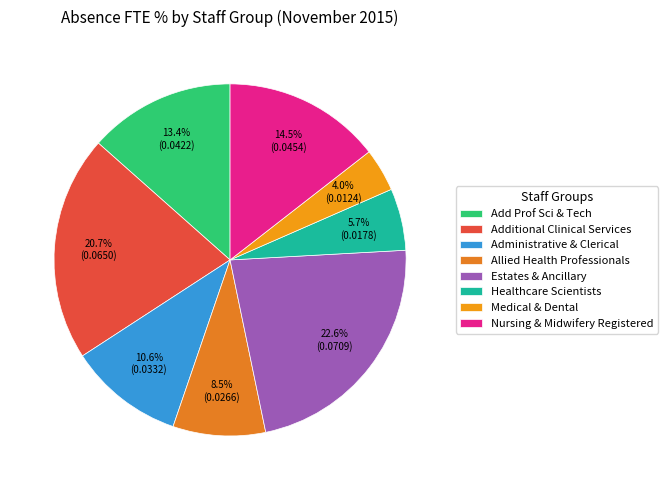

How many segments does this pie chart have?

8